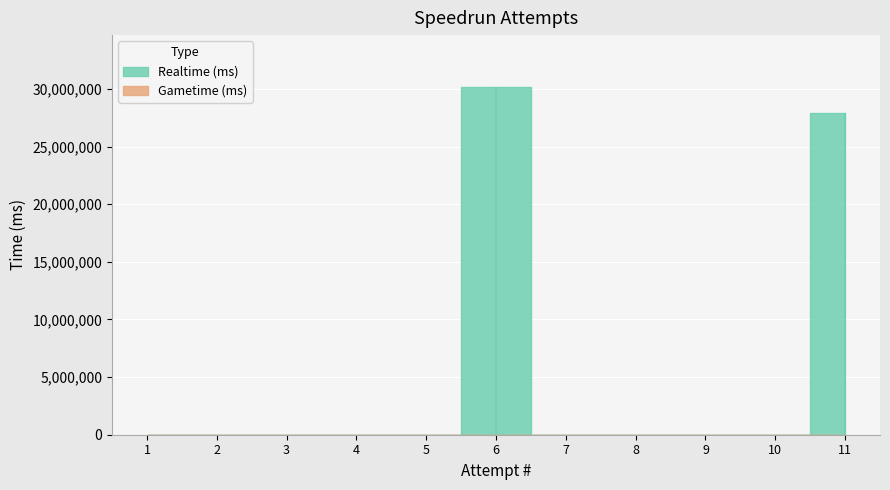

List the labels in order of Gametime (ms) value, largest first.

1, 2, 3, 4, 5, 6, 7, 8, 9, 10, 11